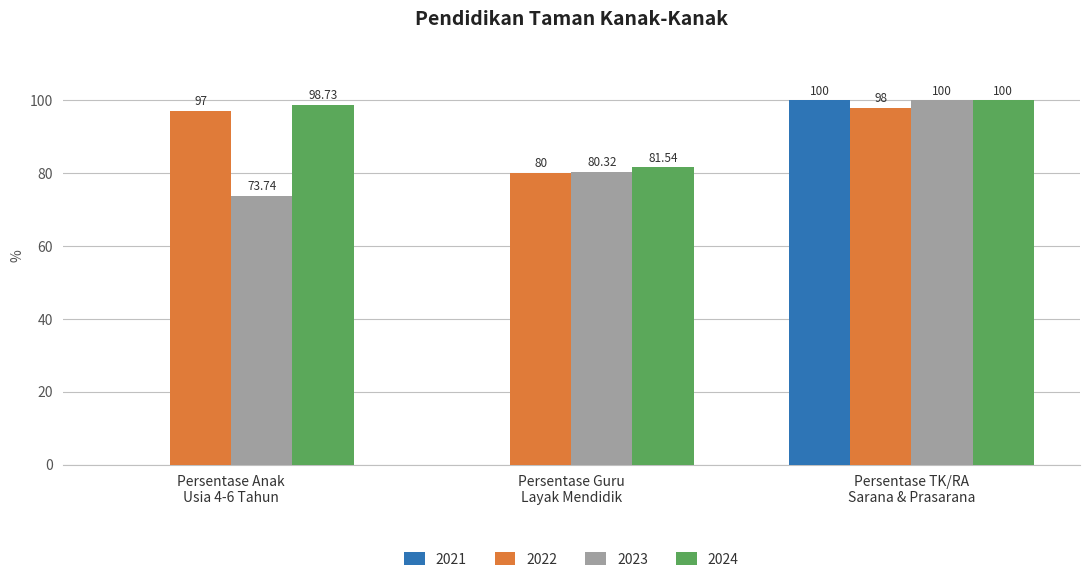

At which category is the sum across all series the highest?

Persentase TK/RA
Sarana & Prasarana